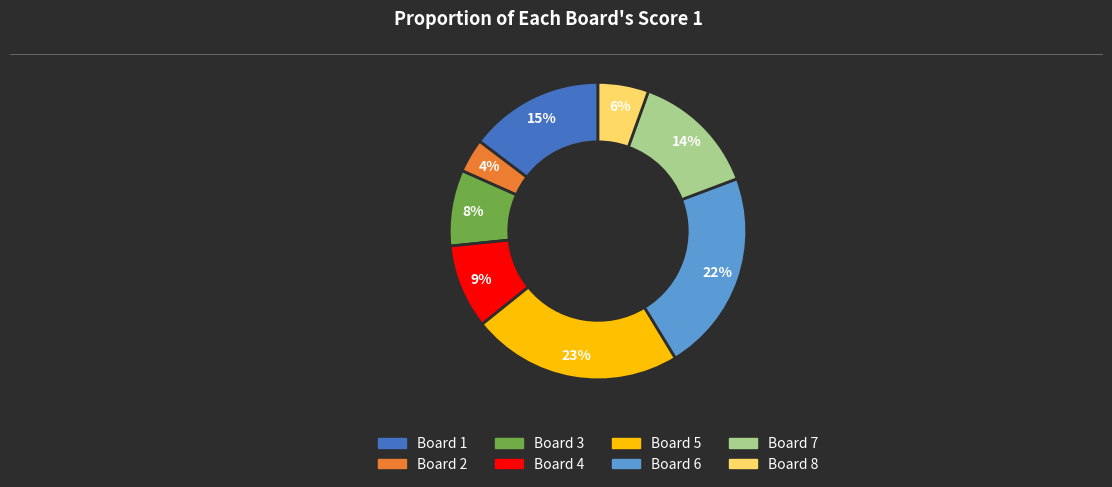

Does Board 6 represent more than half of the total?

No